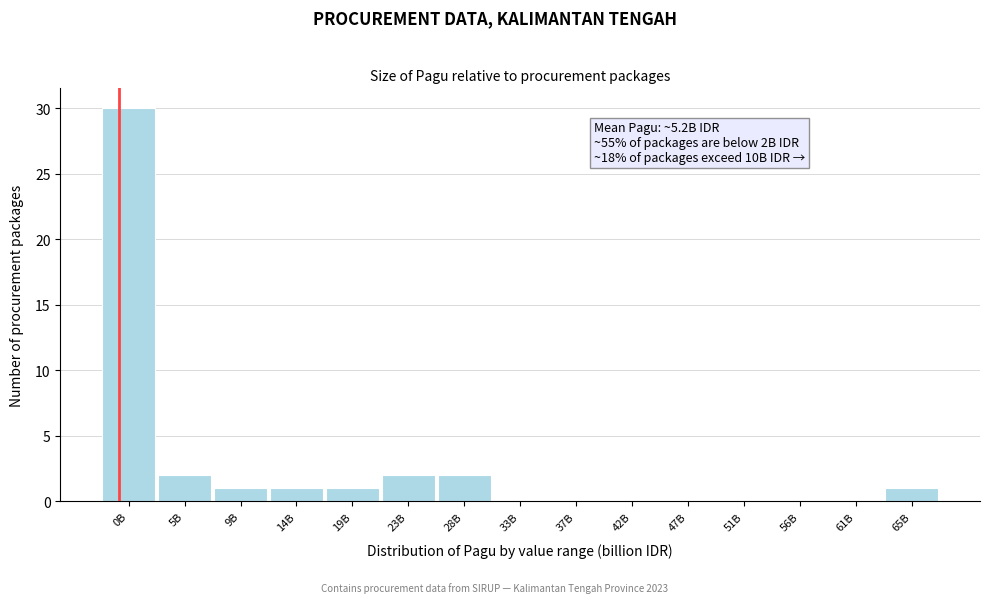

Reading left to right, transcribe all the data shown in this chart.

0B=30	5B=2	9B=1	14B=1	19B=1	23B=2	28B=2	33B=0	37B=0	42B=0	47B=0	51B=0	56B=0	61B=0	65B=1